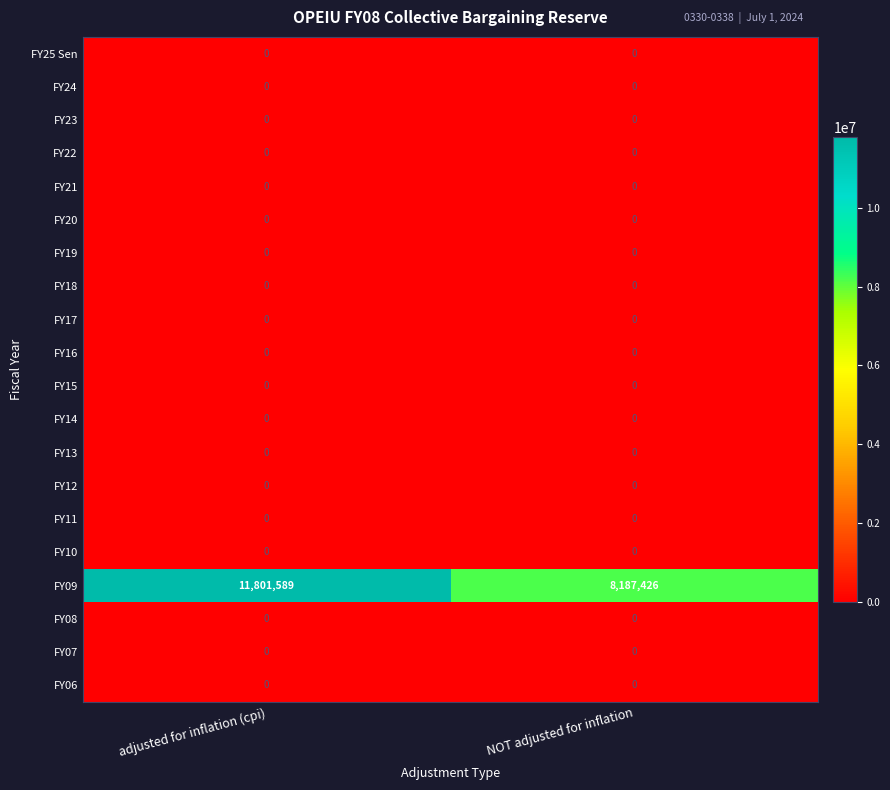

Which series has the largest range (max minus min)?

FY09